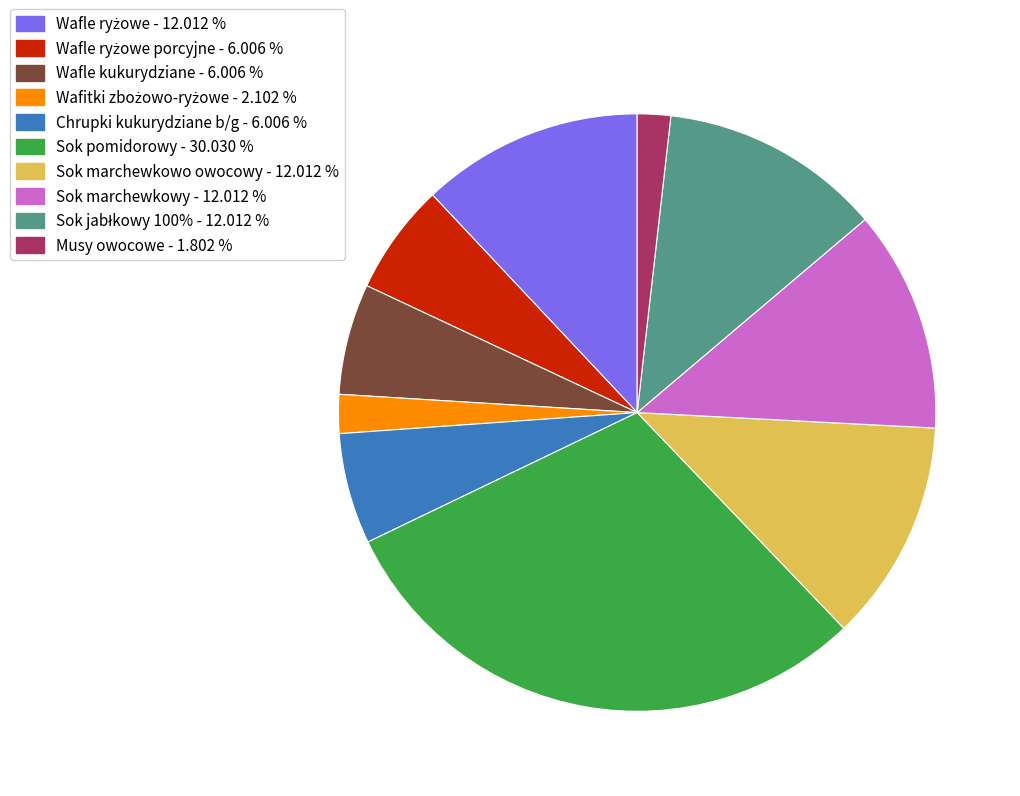

Is there any slice that represents more than half of the pie?

No